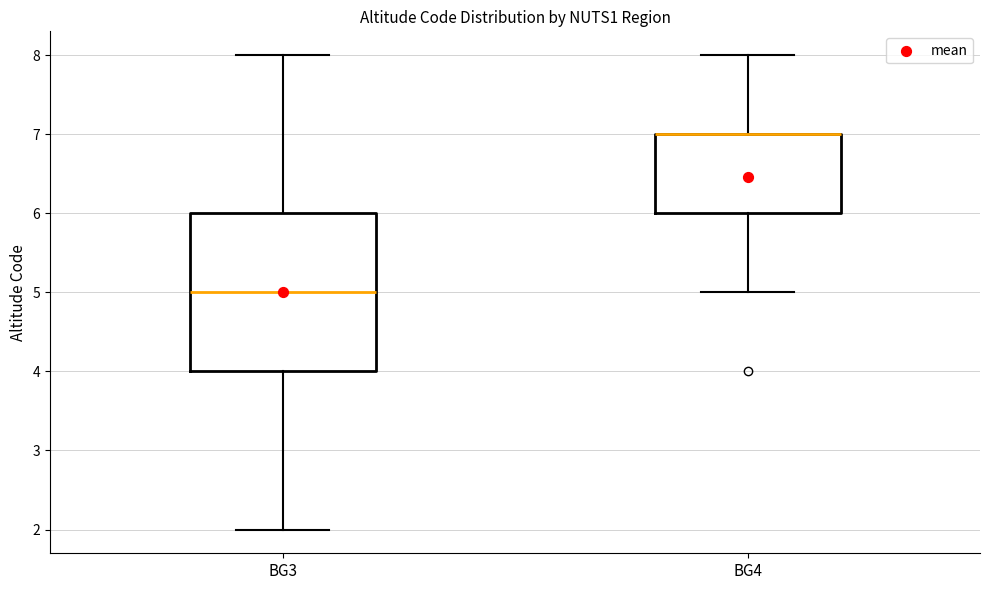

Which box is the tallest, from its lower edge to its upper edge?

BG3